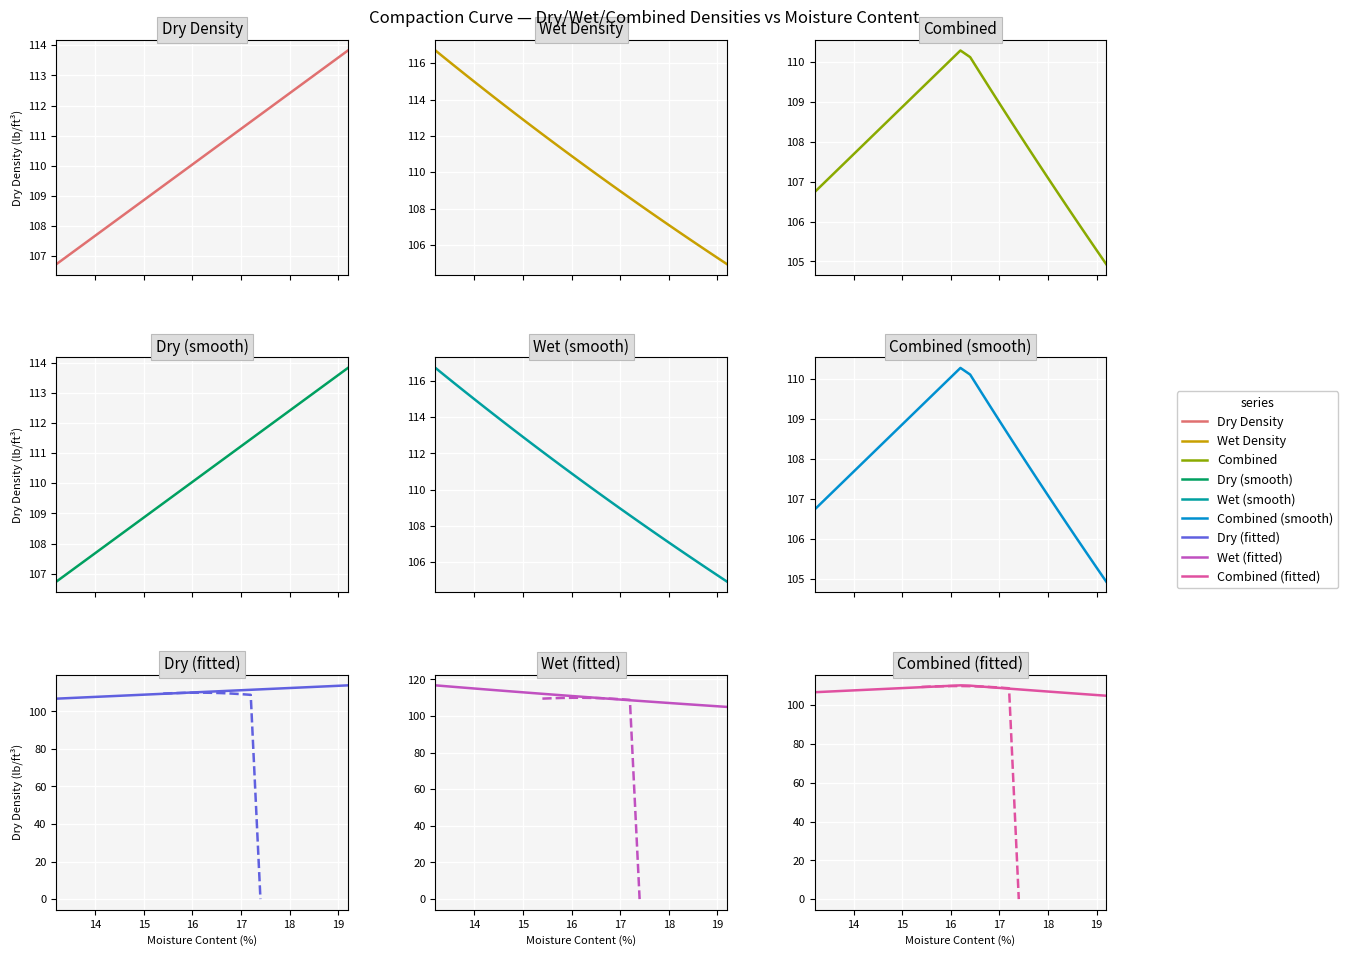

The value of Wet at 28 is 32.5. True or false?

False